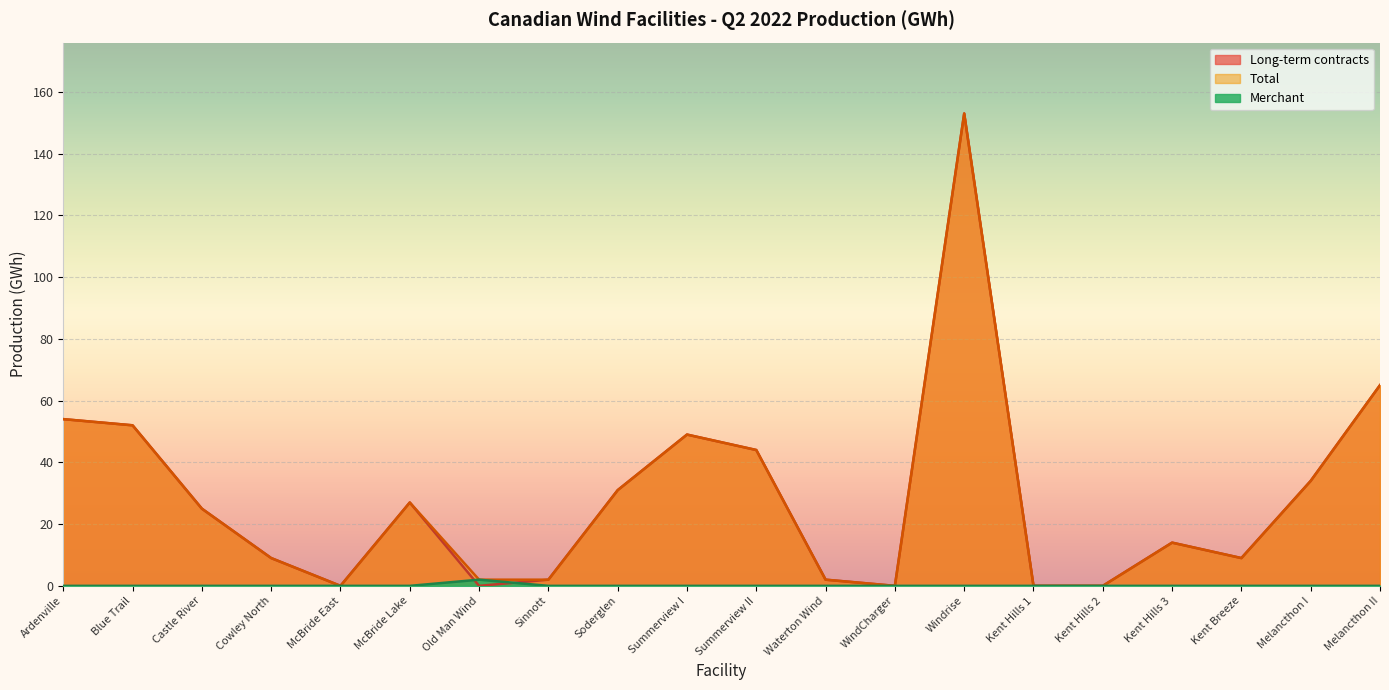

What is the value of the Long-term contracts point at the 1st from the left?

54